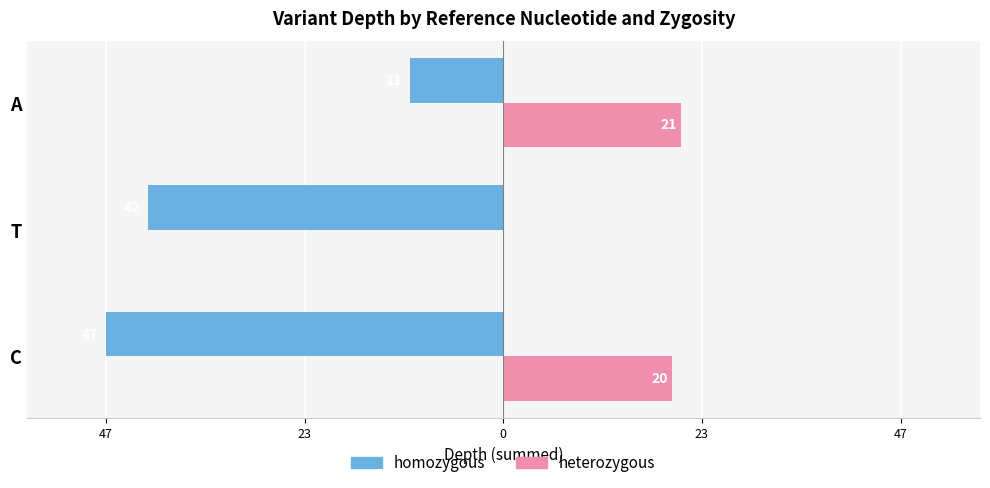

Reading left to right, transcribe all the data shown in this chart.

homozygous: -47	-42	-11
heterozygous: 20	0	21